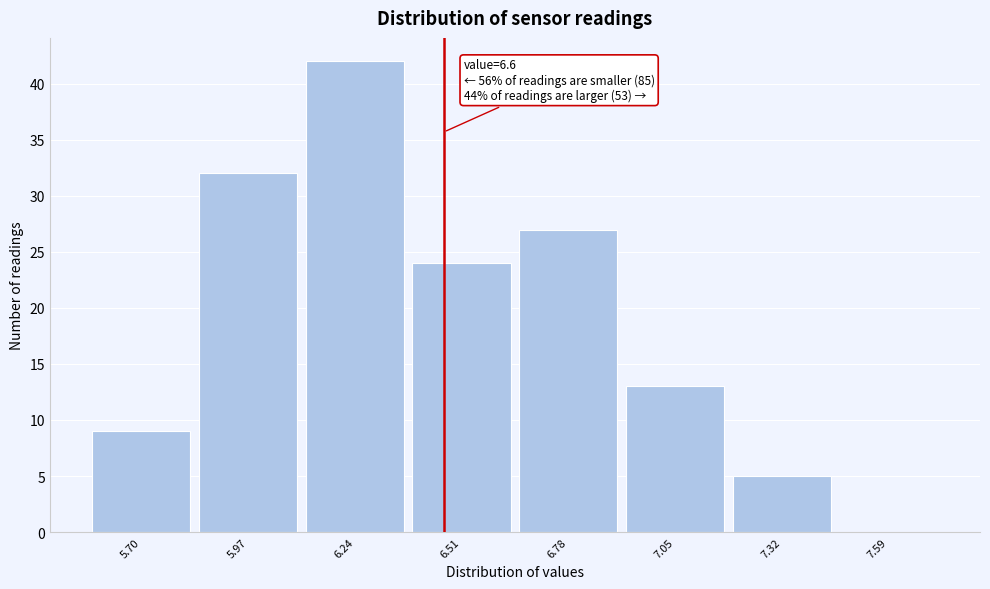

Reading left to right, list all the values displayed in this chart.

5.70=9	5.97=32	6.24=42	6.51=24	6.78=27	7.05=13	7.32=5	7.59=0